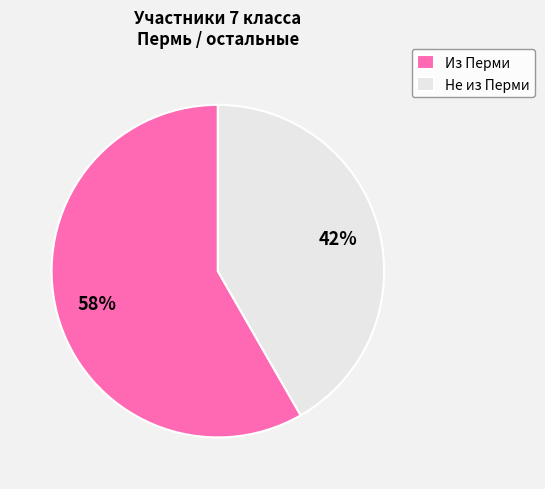

Between Из Перми and Не из Перми, which is larger?

Из Перми